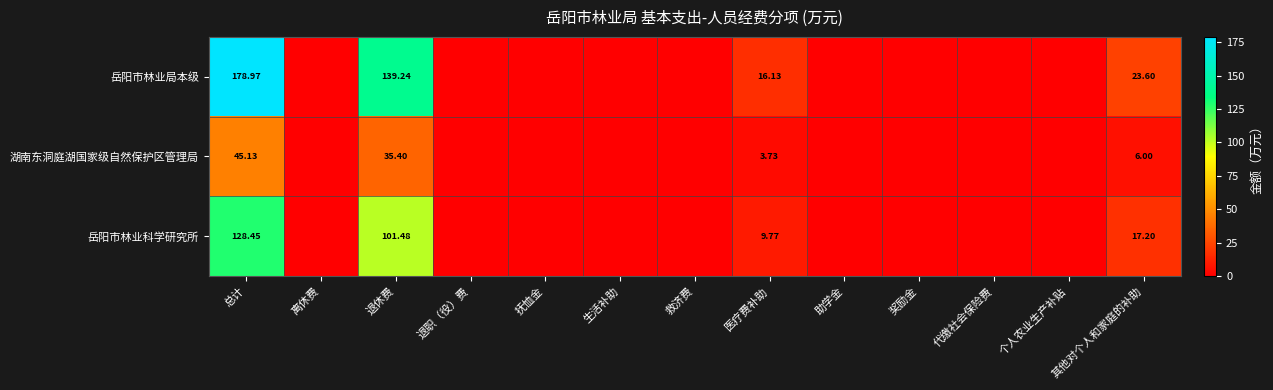

Rank the series at 其他对个人和家庭的补助 from lowest to highest value.

湖南东洞庭湖国家级自然保护区管理局, 岳阳市林业科学研究所, 岳阳市林业局本级